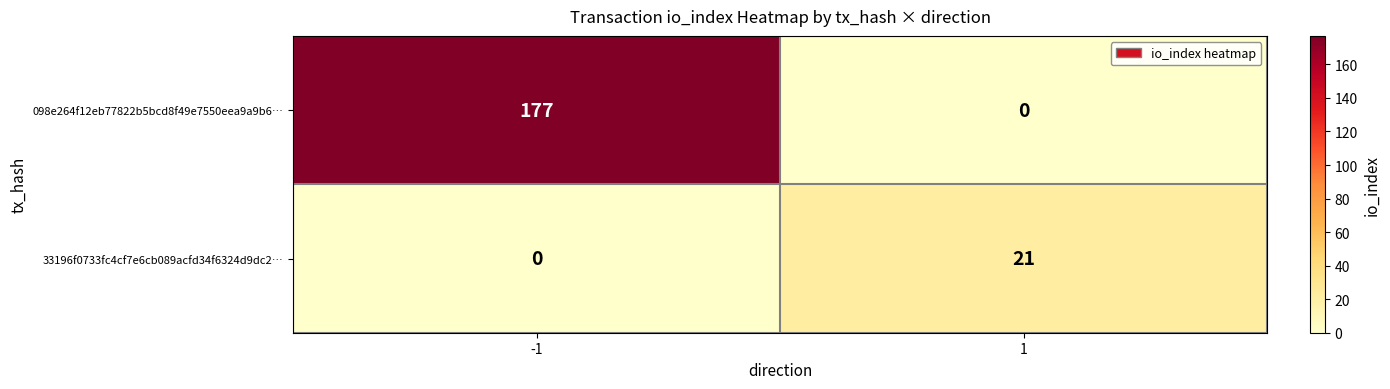

Which series has the largest total across all categories?

098e264f12eb77822b5bcd8f49e7550eea9a9b6…